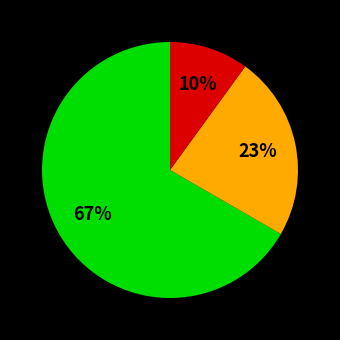

Does any single category account for the majority?

Yes